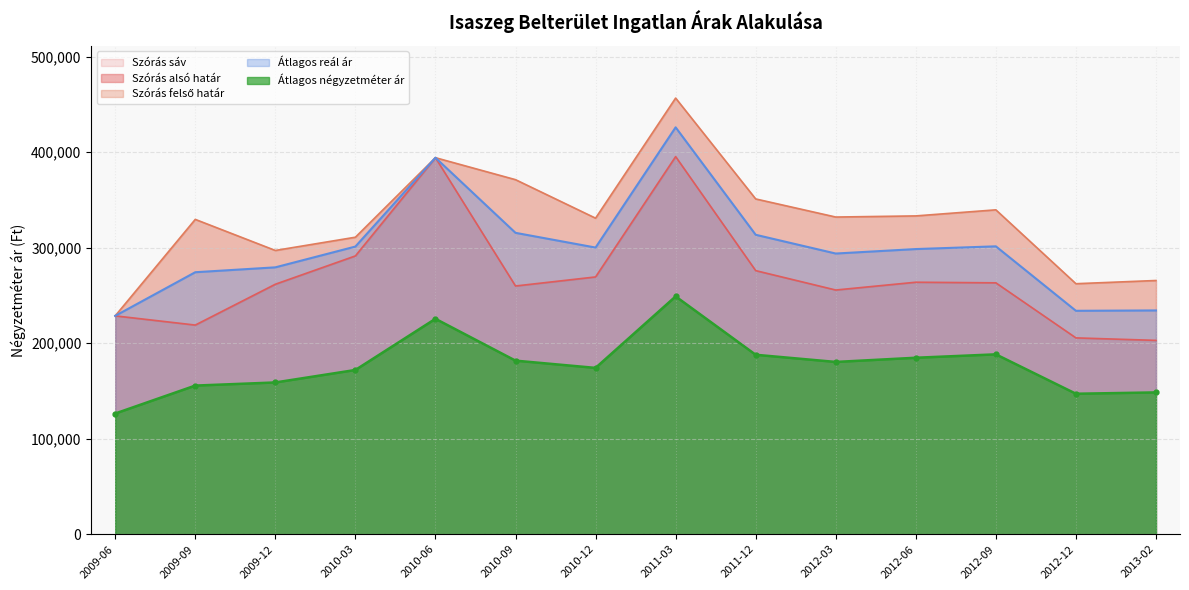

Is the value of Átlagos reál ár at 2011-03 greater than the value of Szórás felső határ at 2010-03?

Yes